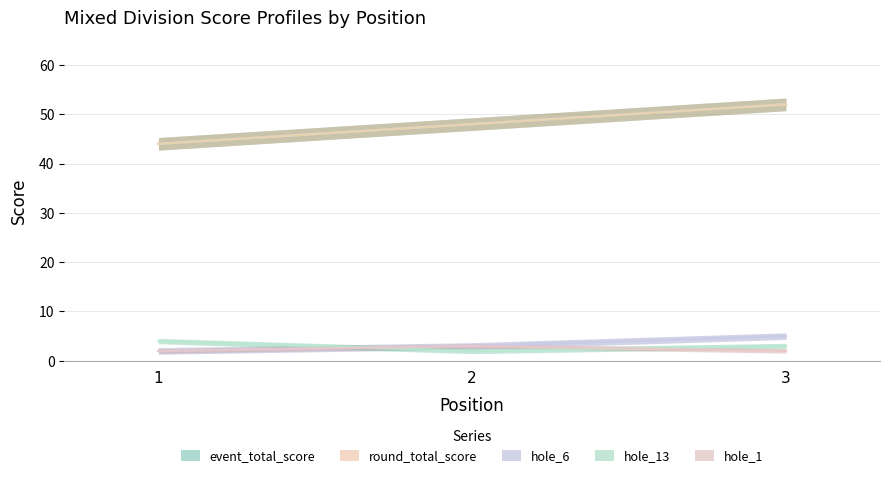

What is the spread (max minus min) of values at 1?

42